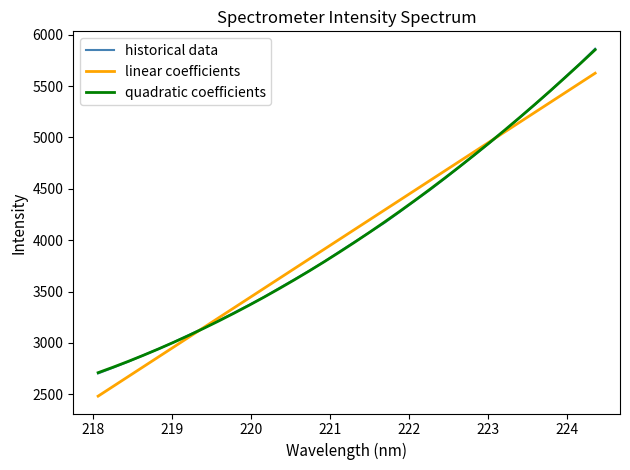

What is the maximum value shown in the chart?

5864.3